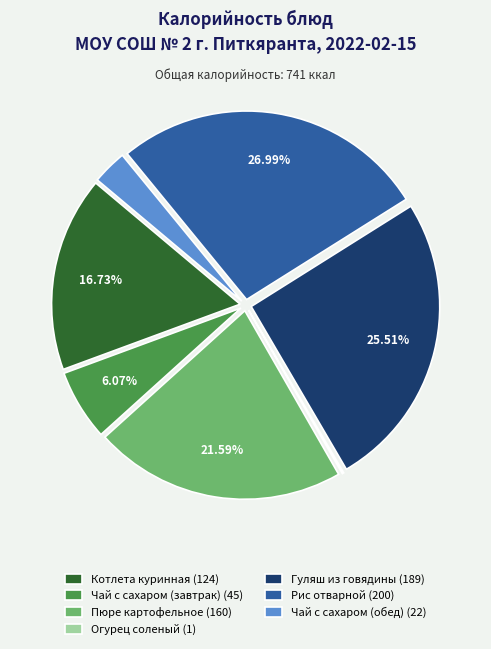

Is there a majority slice in this chart?

No